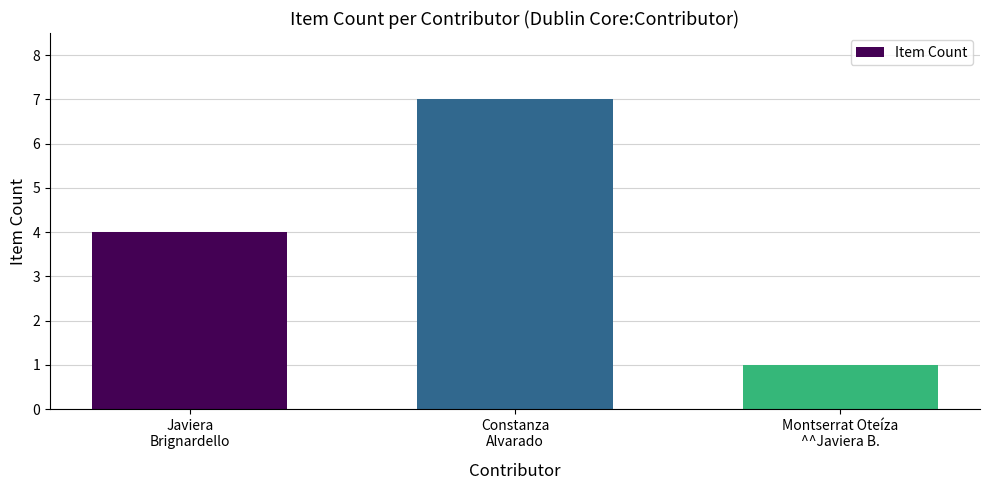

Count the values in the range 1 to 7.

3